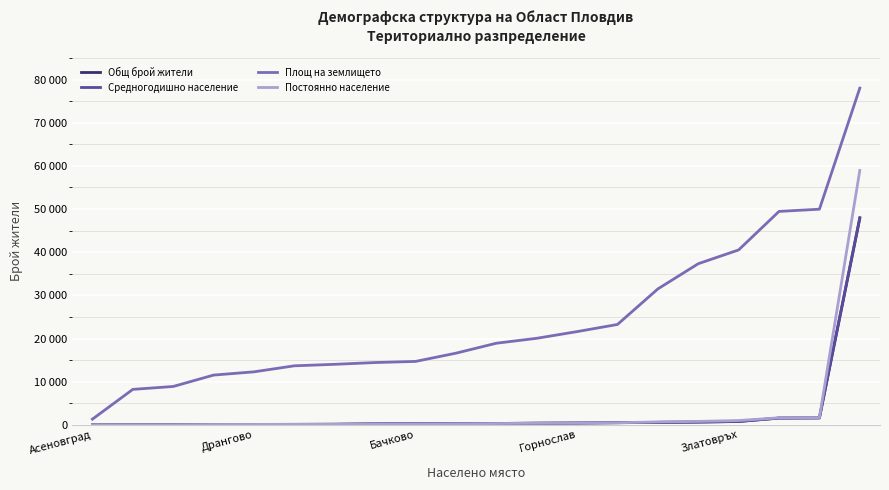

True or false: Общ брой жители and Средногодишно население cross at least once.

True